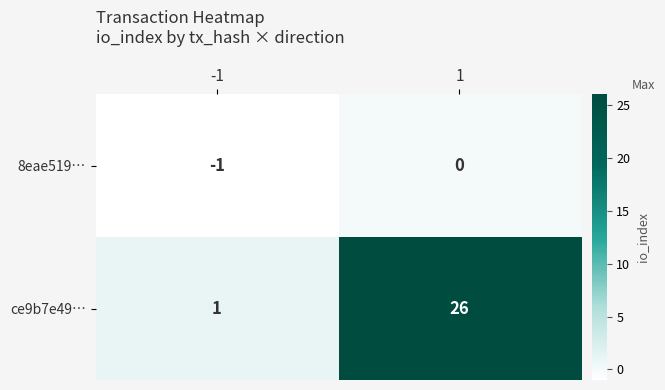

Read the ce9b7e49… value at 1.

26